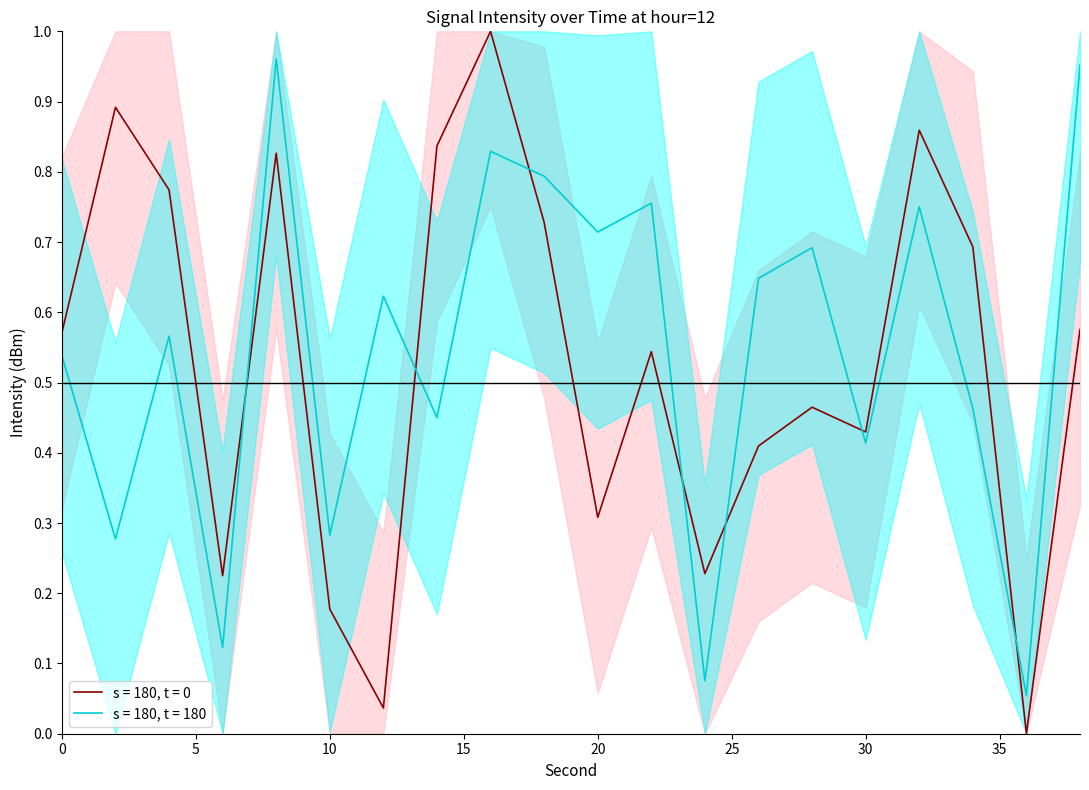

Between which two adjacent categories do s = 180, t = 0 and s = 180, t = 180 first intersect?

6 and 8